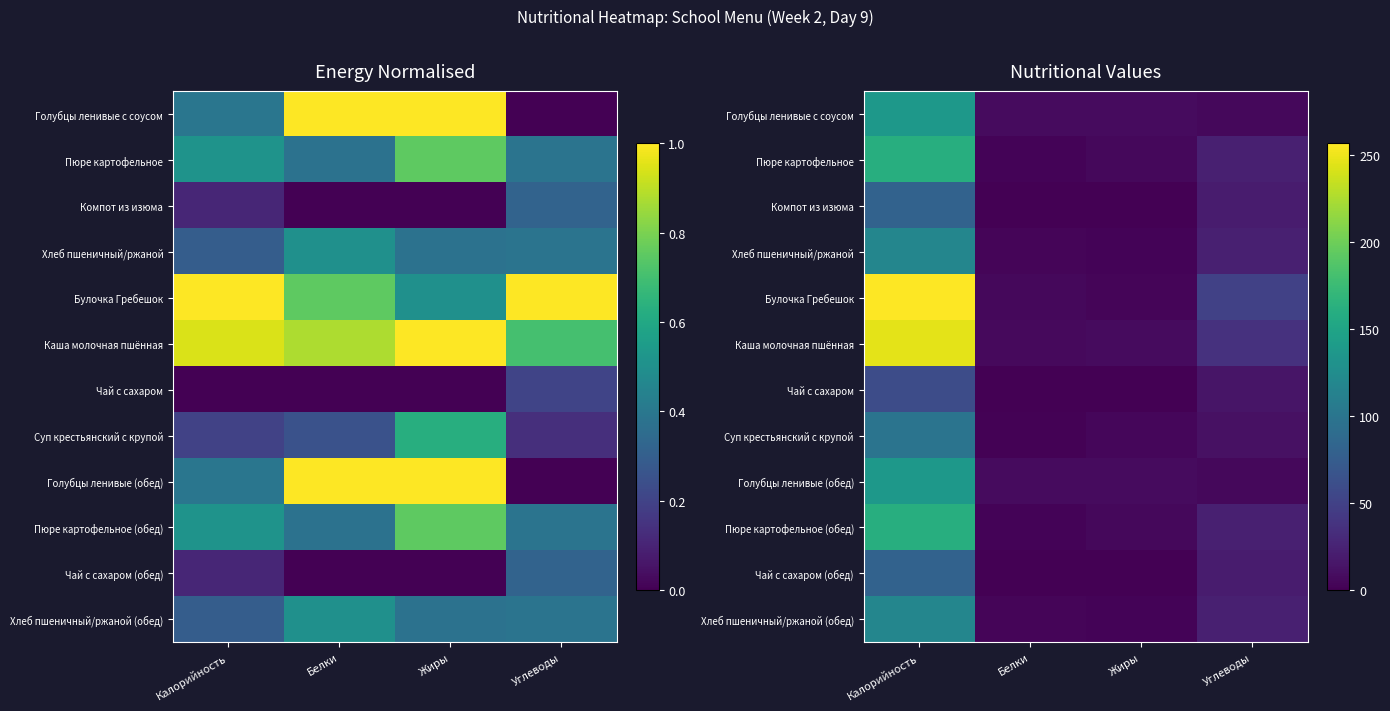

Is the value of Голубцы ленивые (обед) at Белки greater than the value of Булочка Гребешок at Белки?

Yes